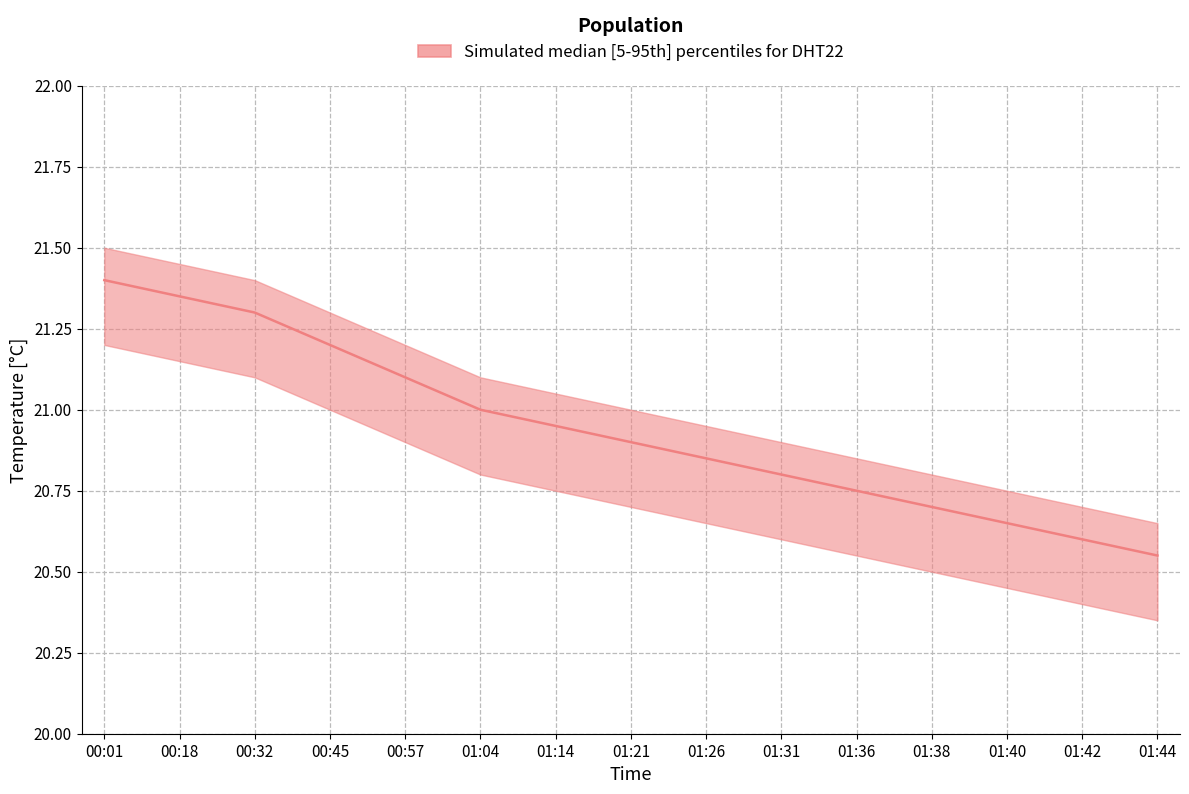

What value does the temperature_median series have at 01:31?

20.8